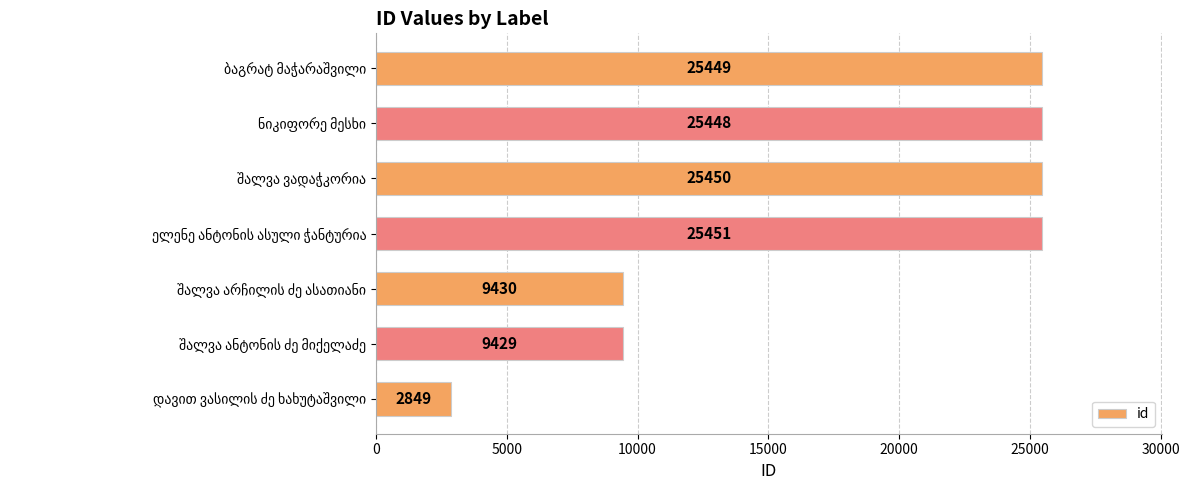

What is the greatest value displayed?

25451